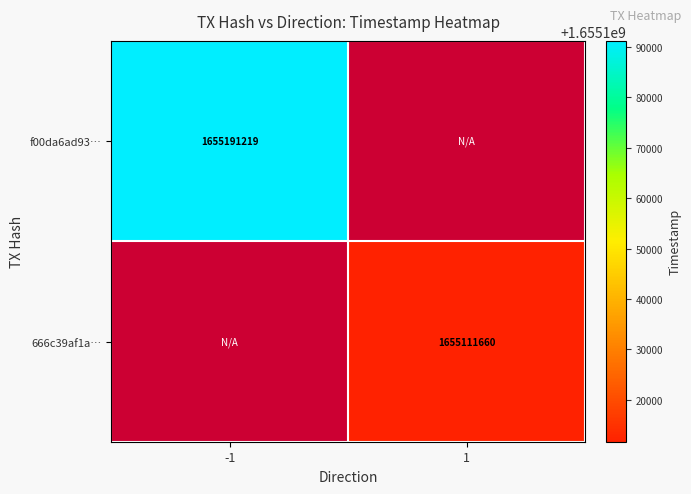

The value of 666c39af1a… at 1 is 1655111660. True or false?

True